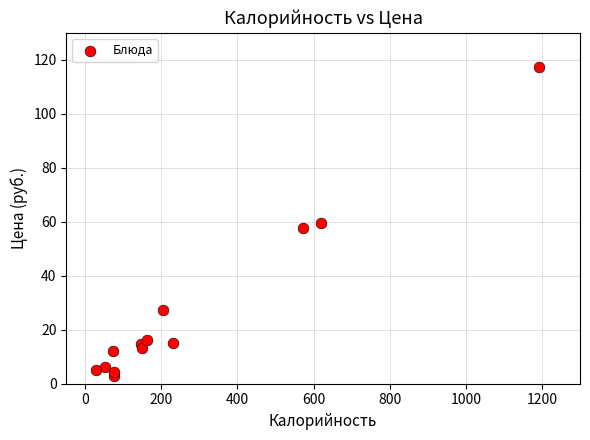

What is the range of X values (max minus min)?

1164.0